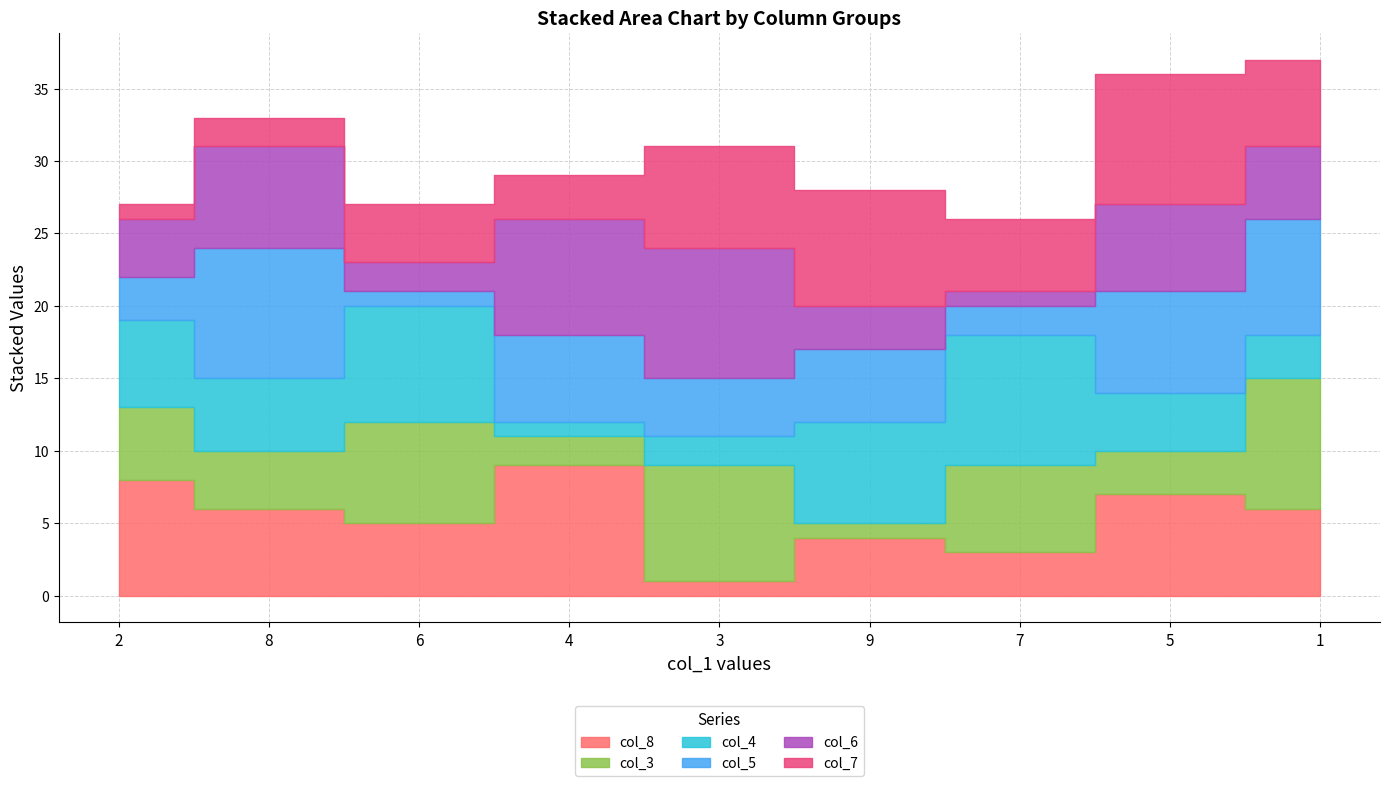

Where is col_4 nearest to the value 5?

8